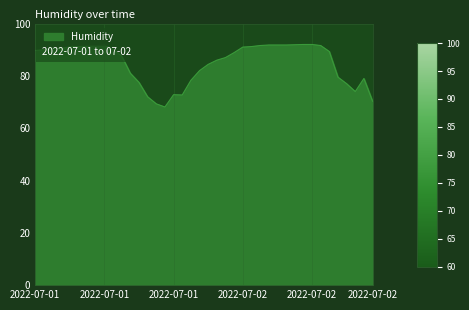

What is the greatest value displayed?

92.0